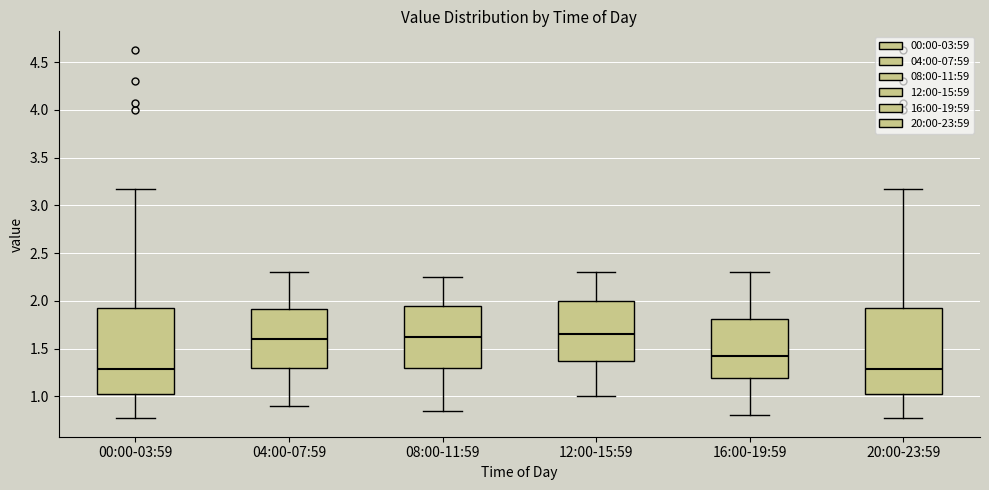

Where is the upper edge of the box for 00:00-03:59 on the y-axis? The values are not printed on the chart, so give them approximately, as read against the axis.

1.95